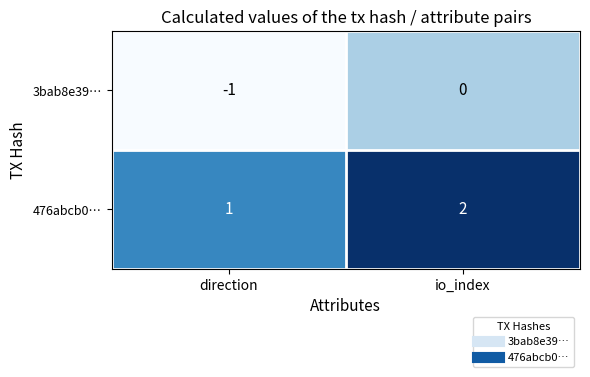

Is the value of 476abcb0… at io_index greater than the value of 3bab8e39… at io_index?

Yes